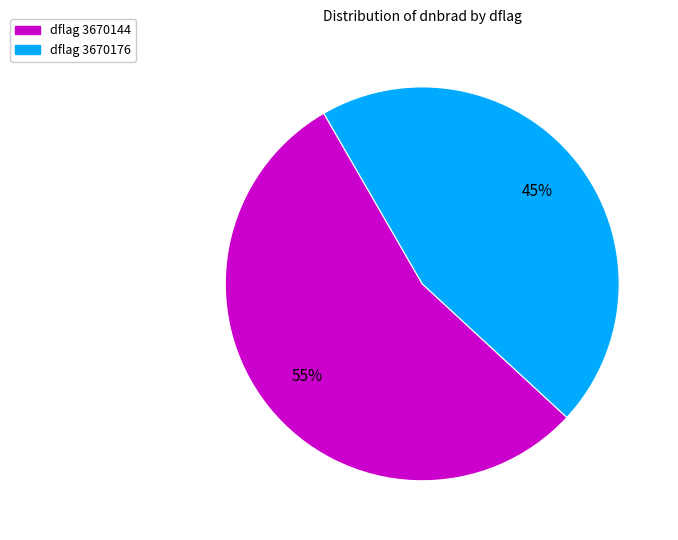

How many slices are in this pie chart?

2